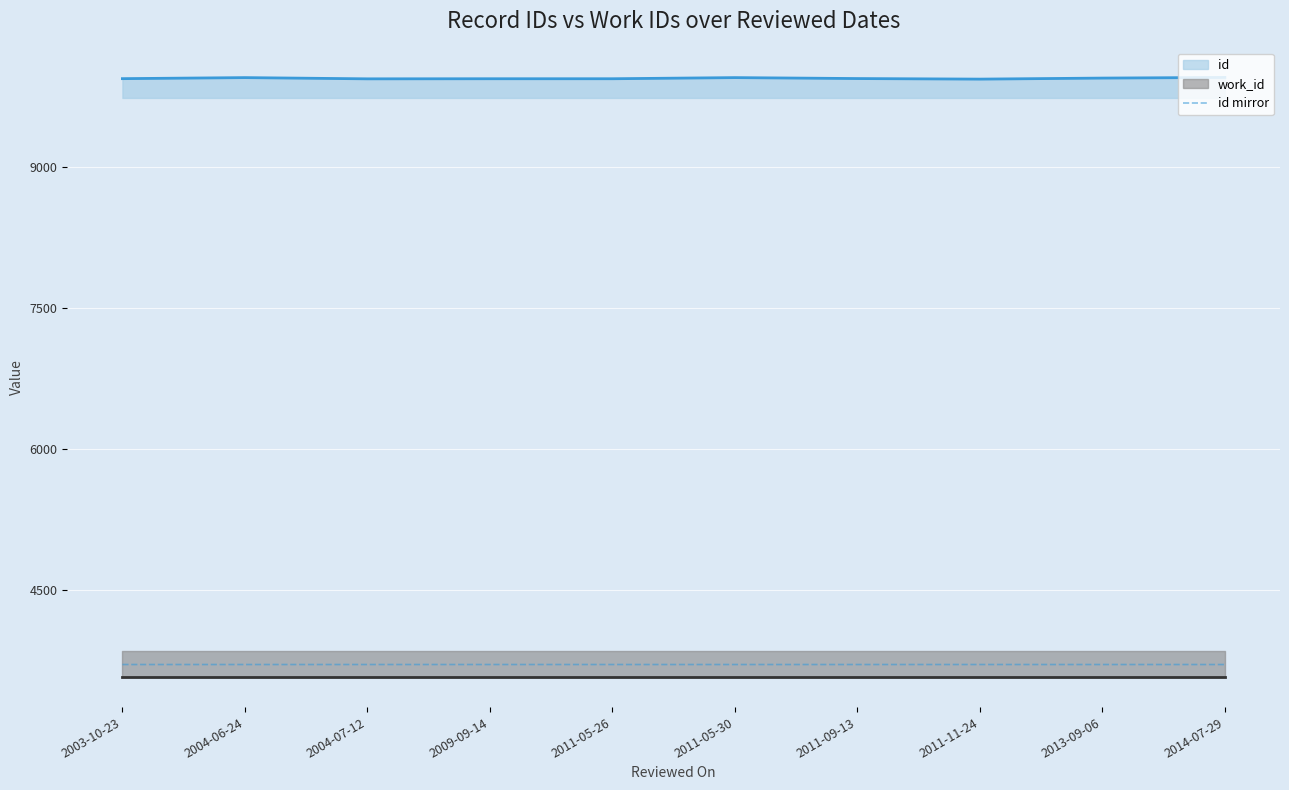

What is the maximum value for id mirror?

3706.7